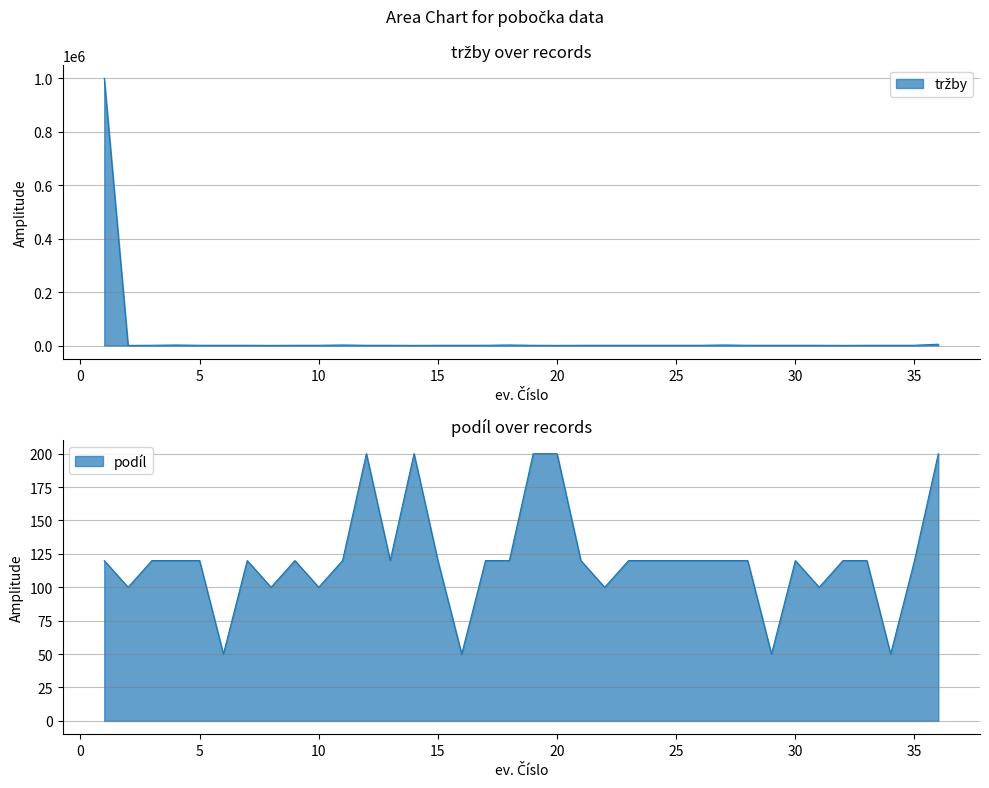

Rank the series by their average value, from highest to lowest.

tržby, podíl